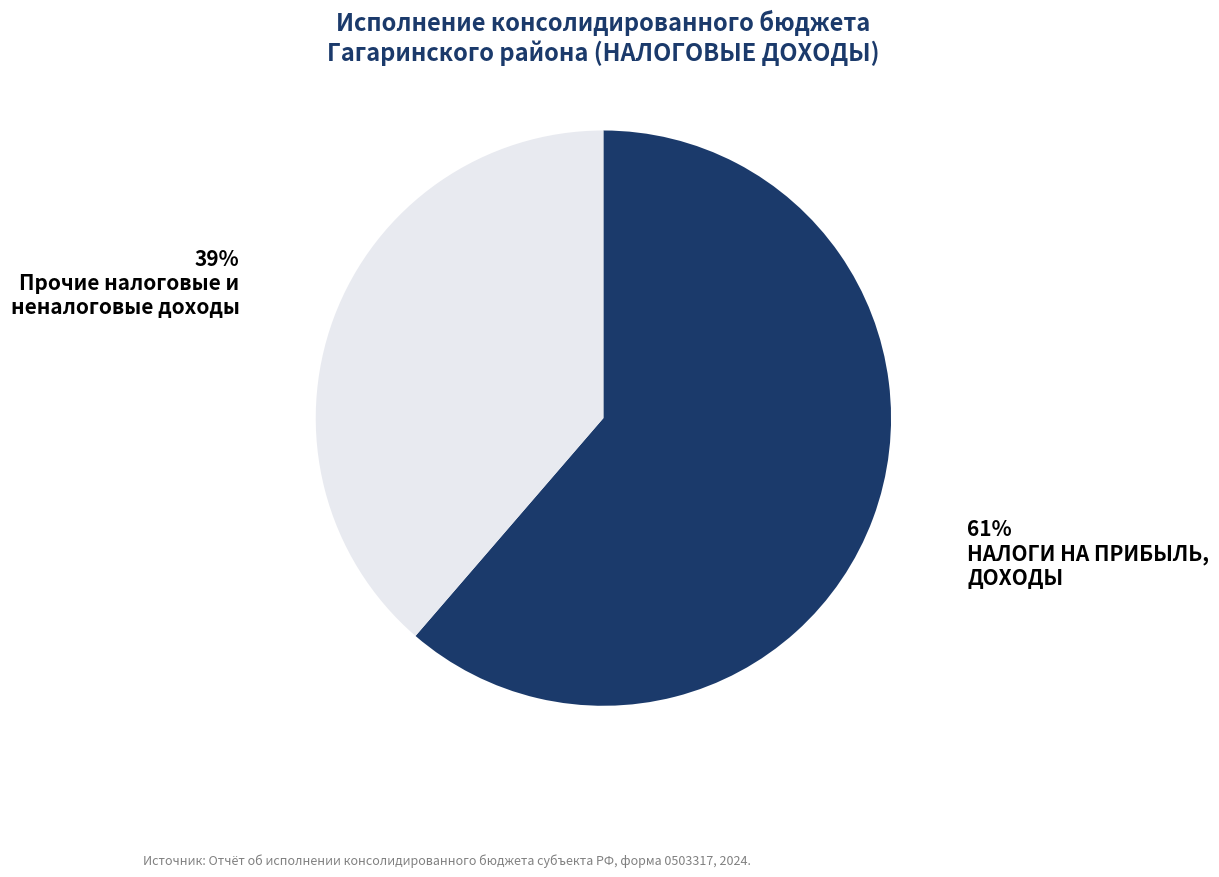

Is there a majority slice in this chart?

Yes